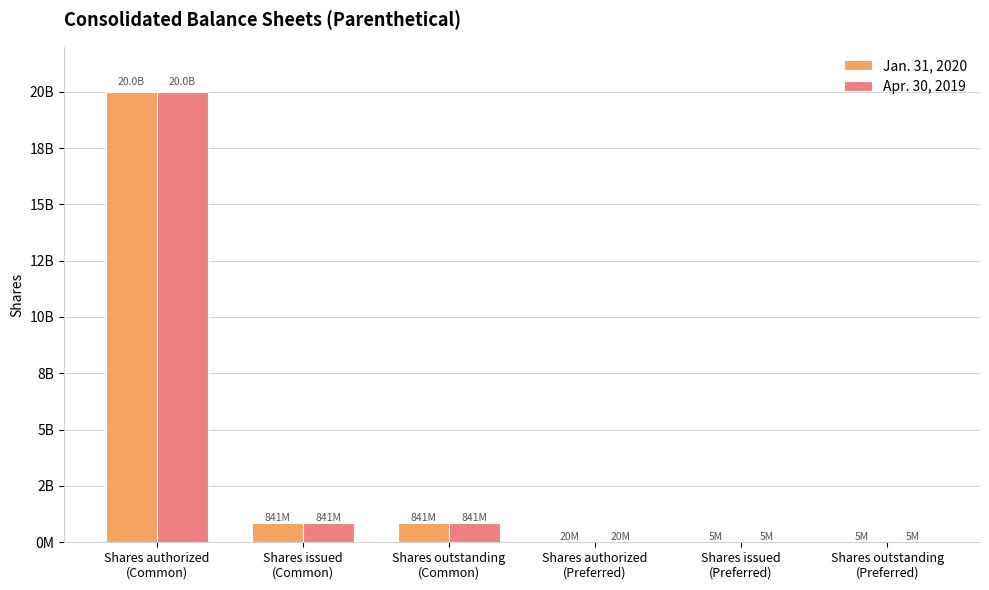

Does the chart contain stacked bars?

No